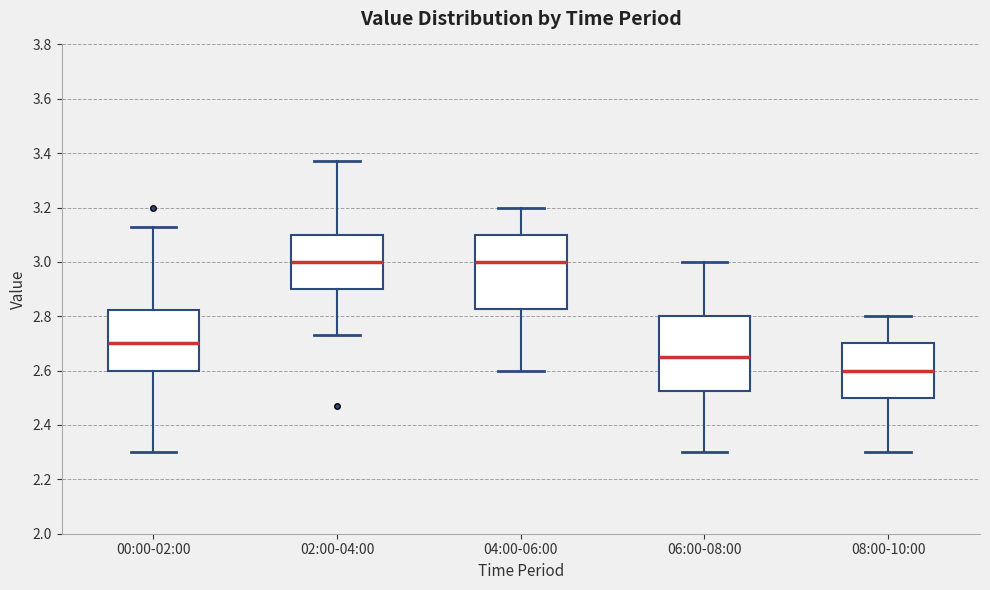

Reading left to right, read every box against the y-axis: the position of its median line, the range the box covers, and the ends of its whiskers. The values are not printed on the chart, so give them approximately, as read against the axis.

00:00-02:00: median 2.70, box 2.60 to 2.82, whiskers 2.30 to 3.14
02:00-04:00: median 3.00, box 2.90 to 3.10, whiskers 2.74 to 3.38
04:00-06:00: median 3.00, box 2.82 to 3.10, whiskers 2.60 to 3.20
06:00-08:00: median 2.66, box 2.52 to 2.80, whiskers 2.30 to 3.00
08:00-10:00: median 2.60, box 2.50 to 2.70, whiskers 2.30 to 2.80